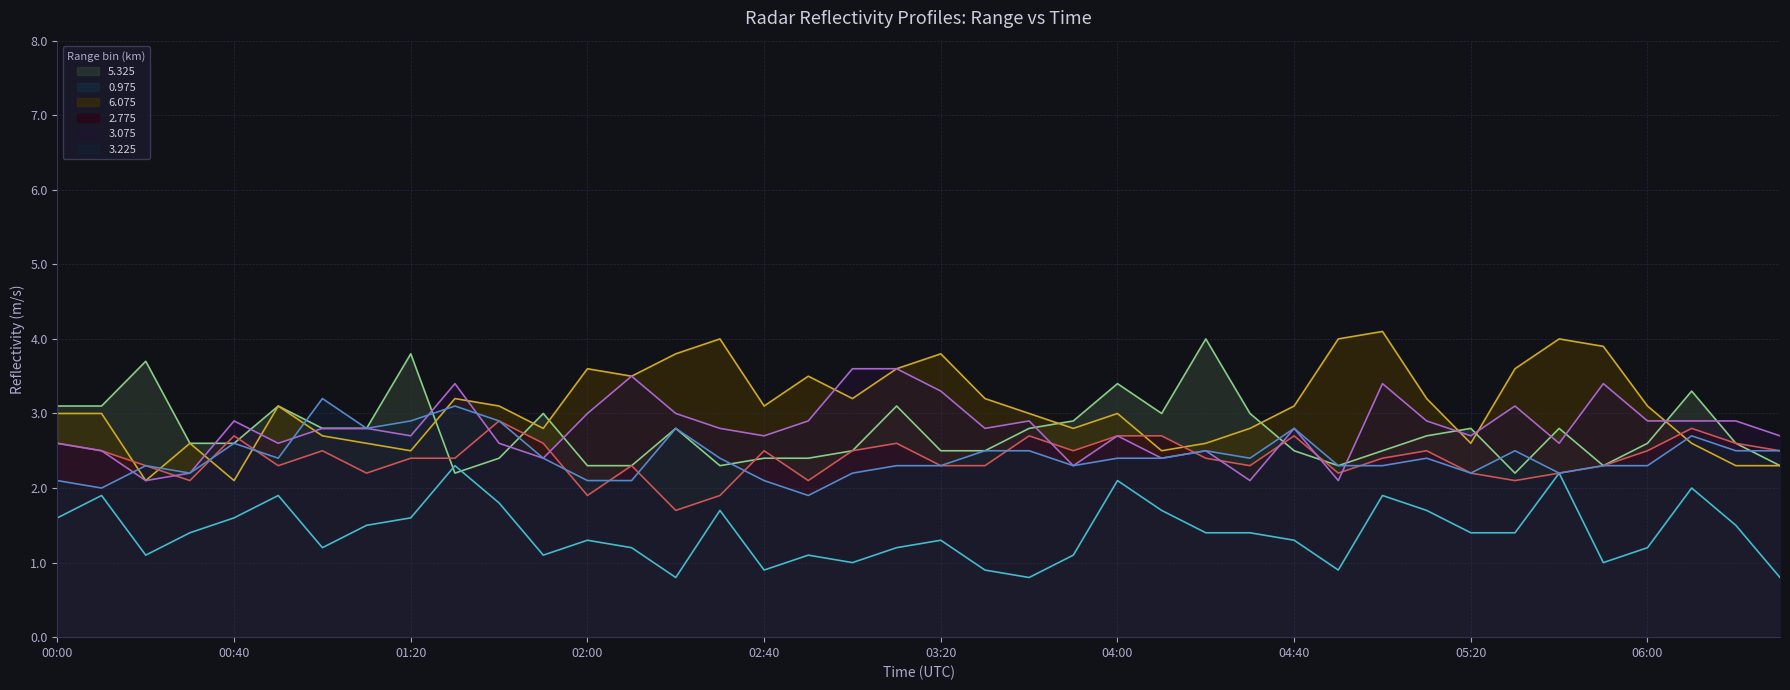

Which series has the largest total across all categories?

6.075